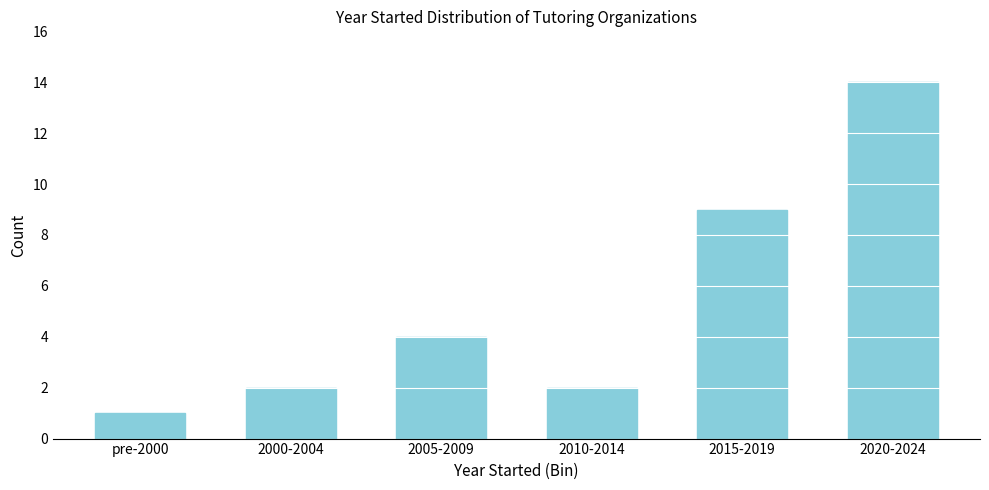

Reading left to right, transcribe all the data shown in this chart.

1	2	4	2	9	14